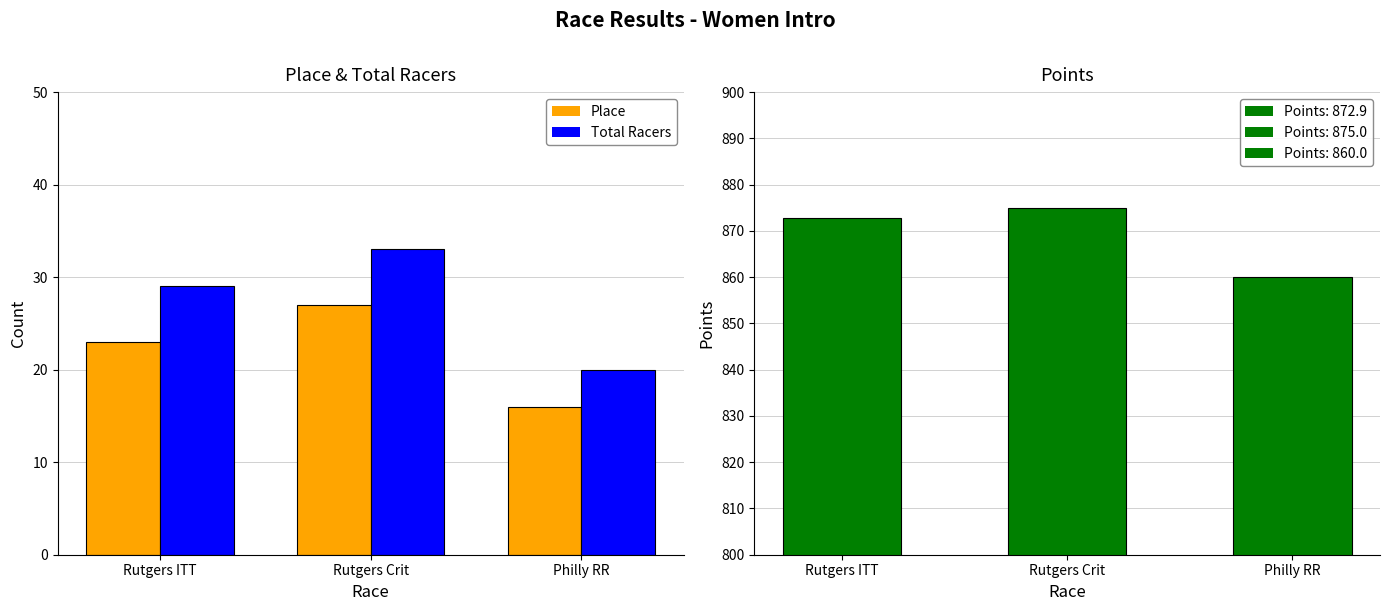

At Rutgers ITT, list the series in order from largest to smallest.

Points, Total Racers: [29, 33, 20], Place: [23, 27, 16]